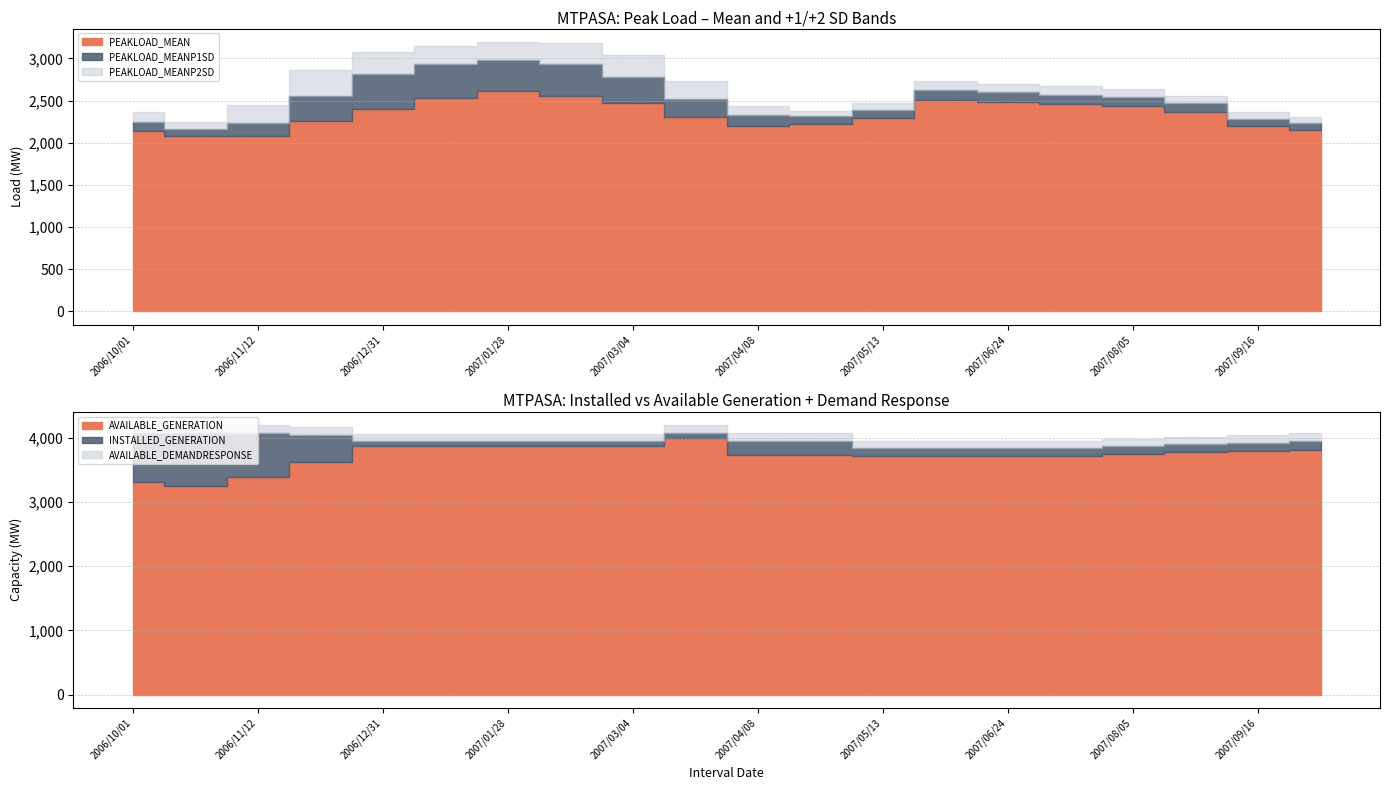

Is the value of PEAKLOAD_MEANP2SD at 2007/06/03 greater than the value of AVAILABLE_DEMANDRESPONSE at 2006/10/22?

Yes